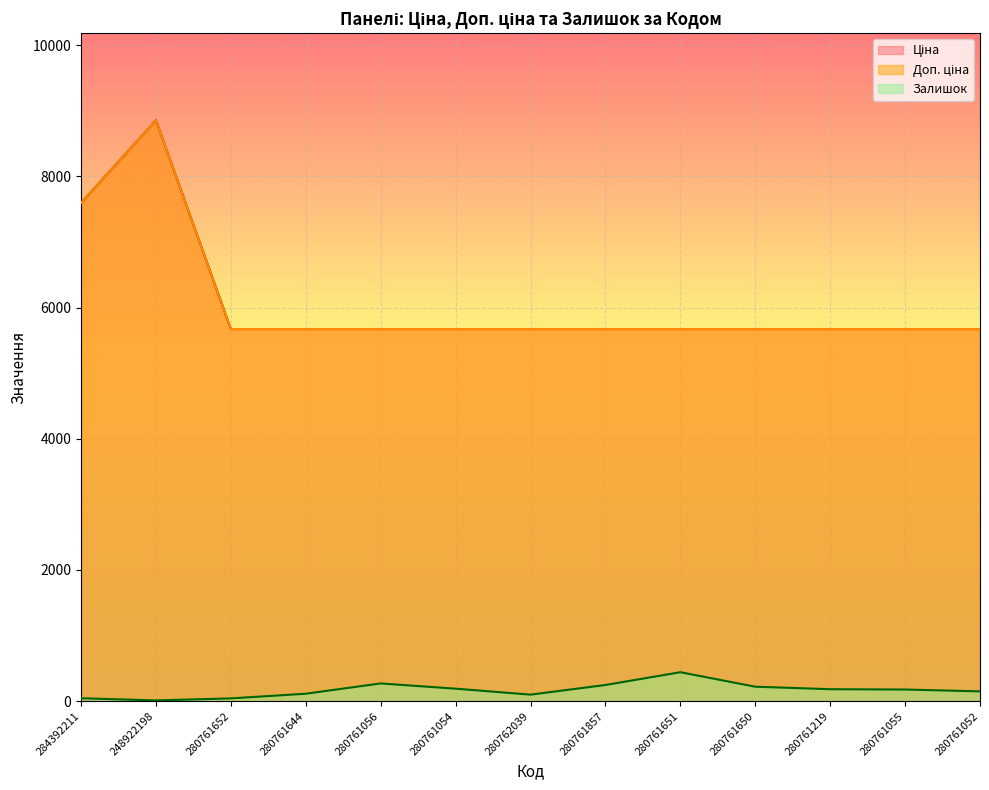

How many data points does each series have?

13